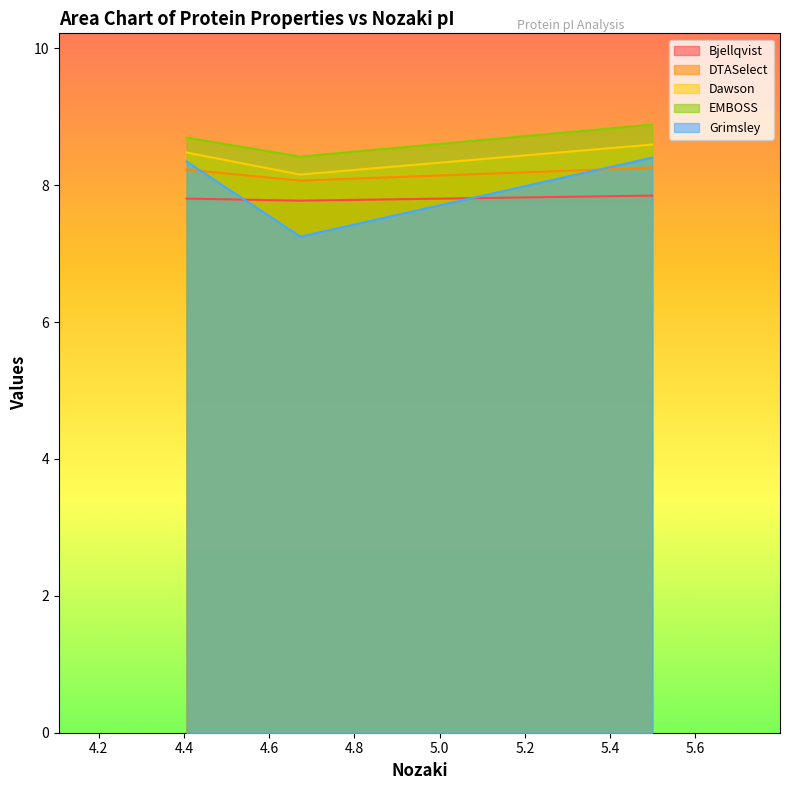

What is the smallest value displayed?

7.2